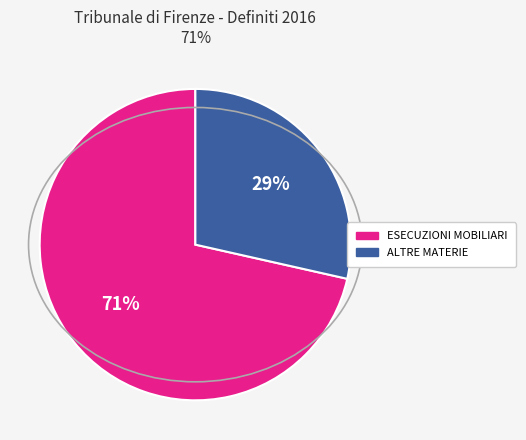

How many slices are in this pie chart?

2